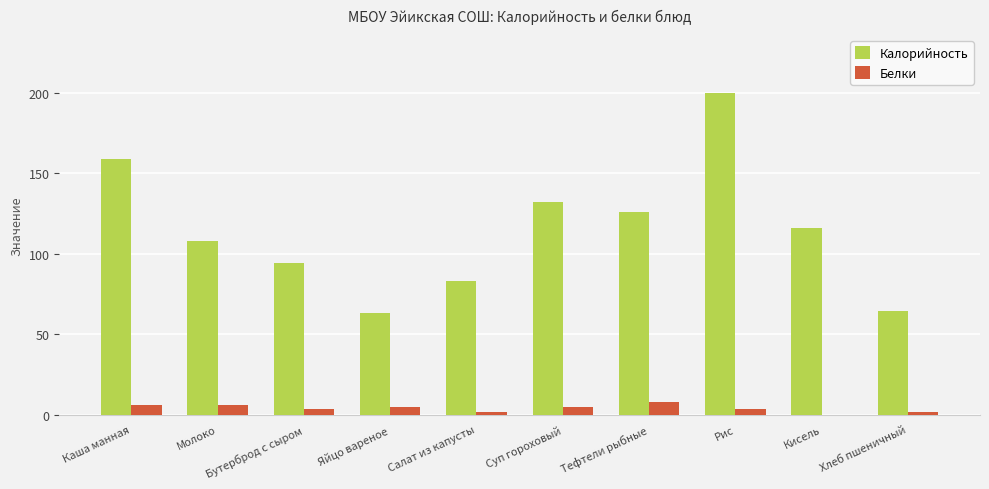

What is the sum of the Белки values at Салат из капусты and Яйцо вареное?

6.7